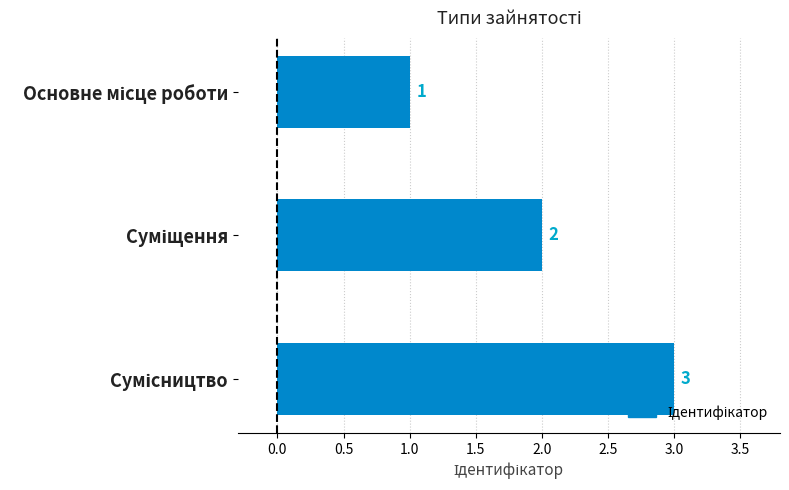

What is the difference between the maximum and minimum values?

2